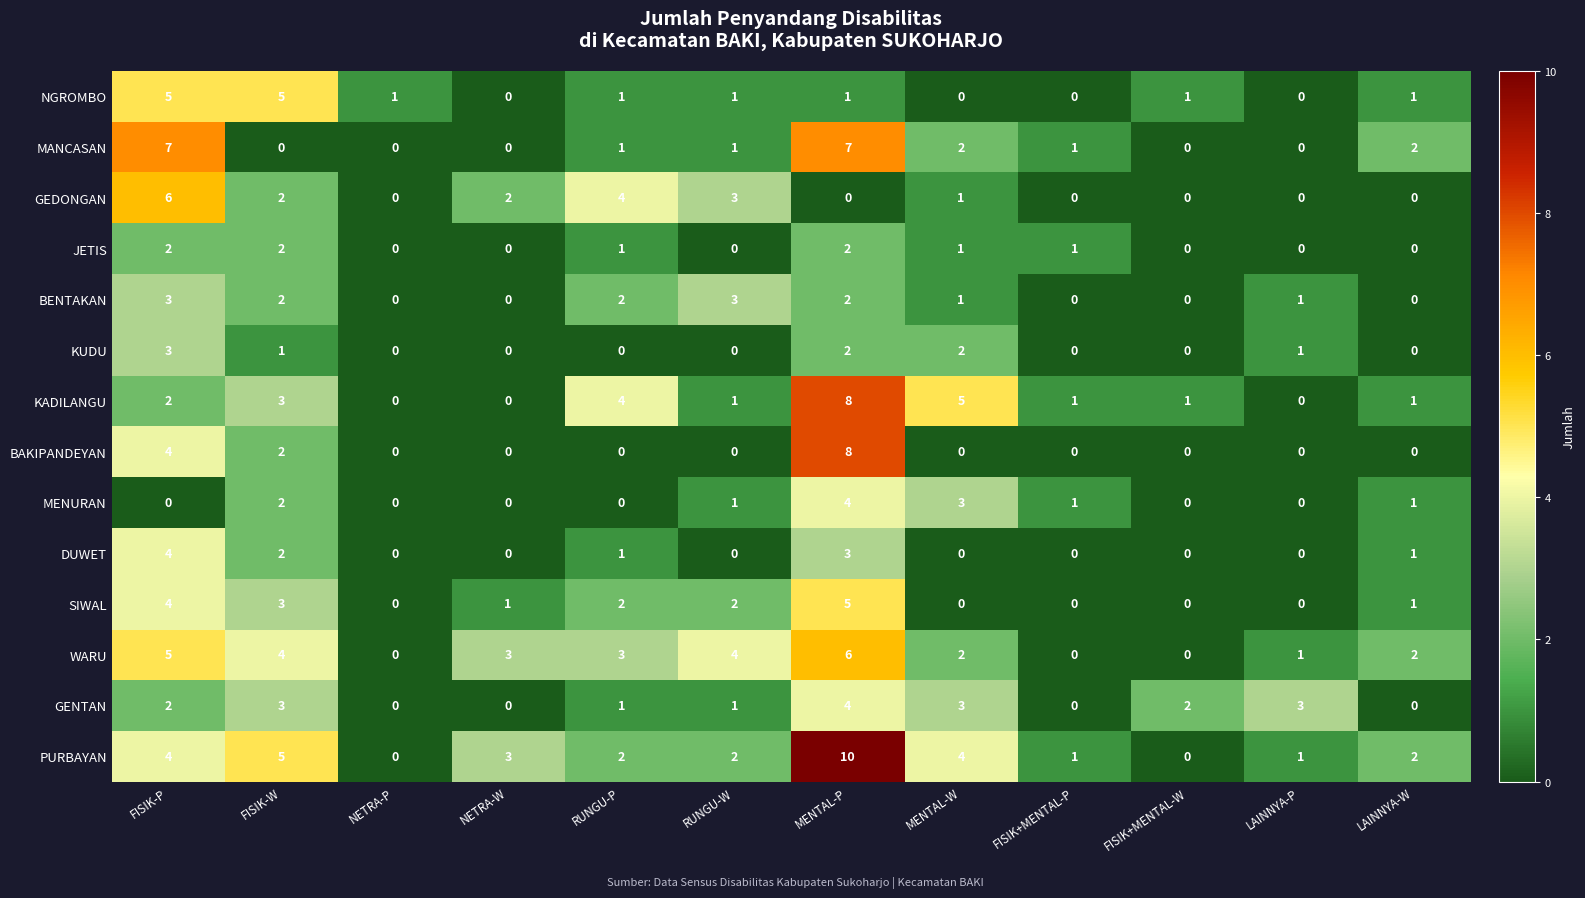

The KADILANGU series shows 3 at MENTAL-W. True or false?

False